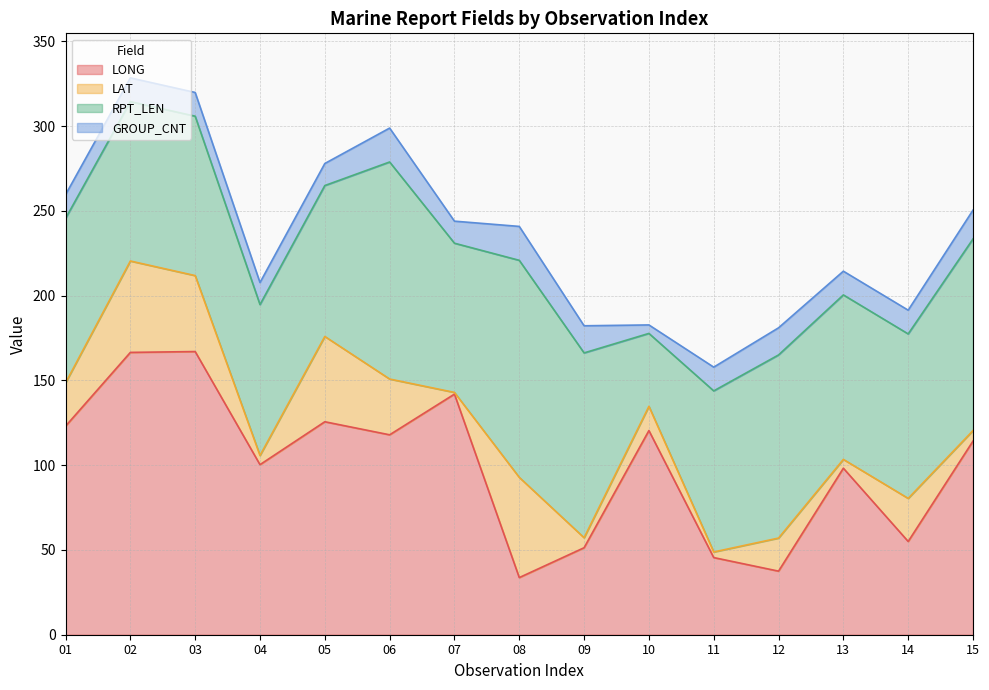

The RPT_LEN series shows 44.9 at 09. True or false?

False